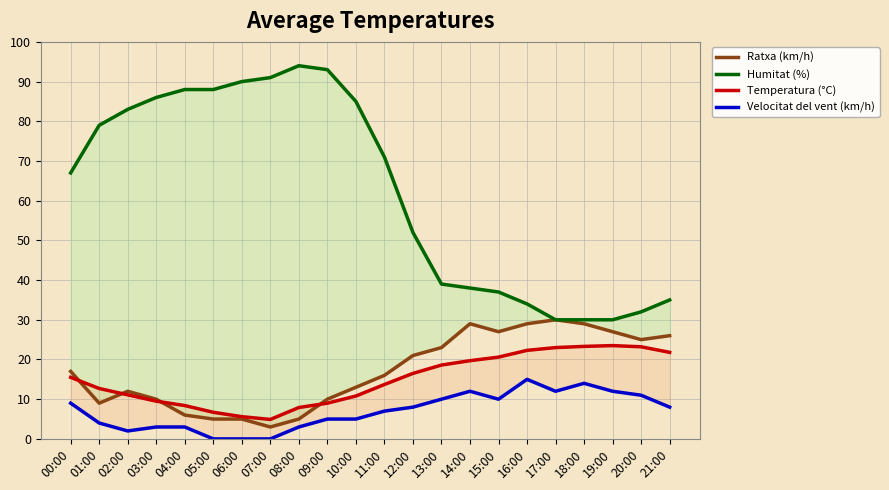

What position from the left is 00:00?

1